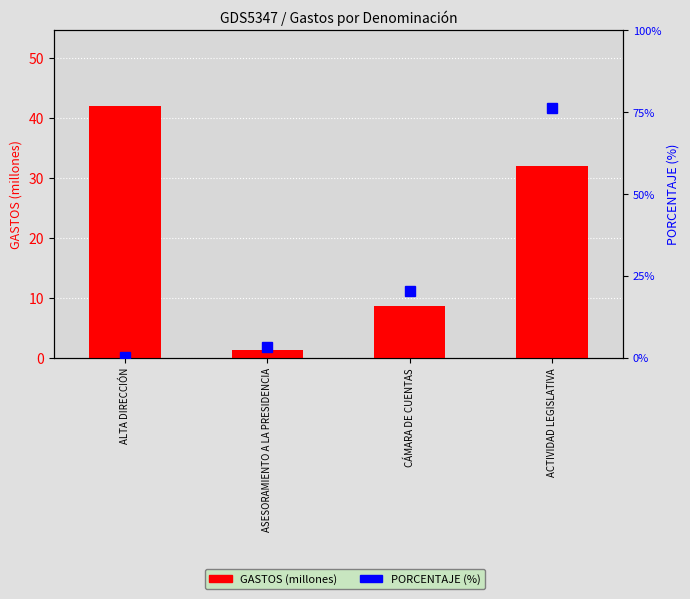

At ALTA DIRECCIÓN, list the series in order from largest to smallest.

GASTOS (millones), PORCENTAJE (%)